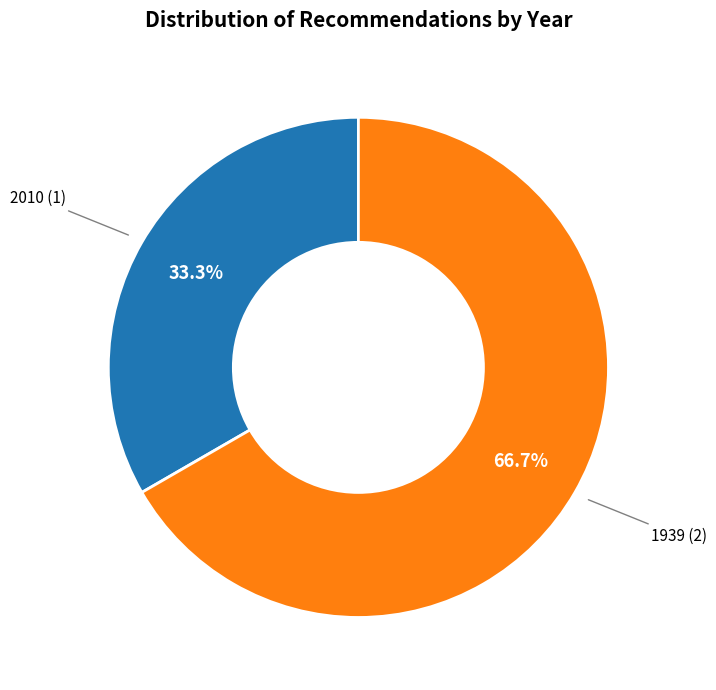

Which has a higher value, 2010 (1) or 1939 (2)?

1939 (2)